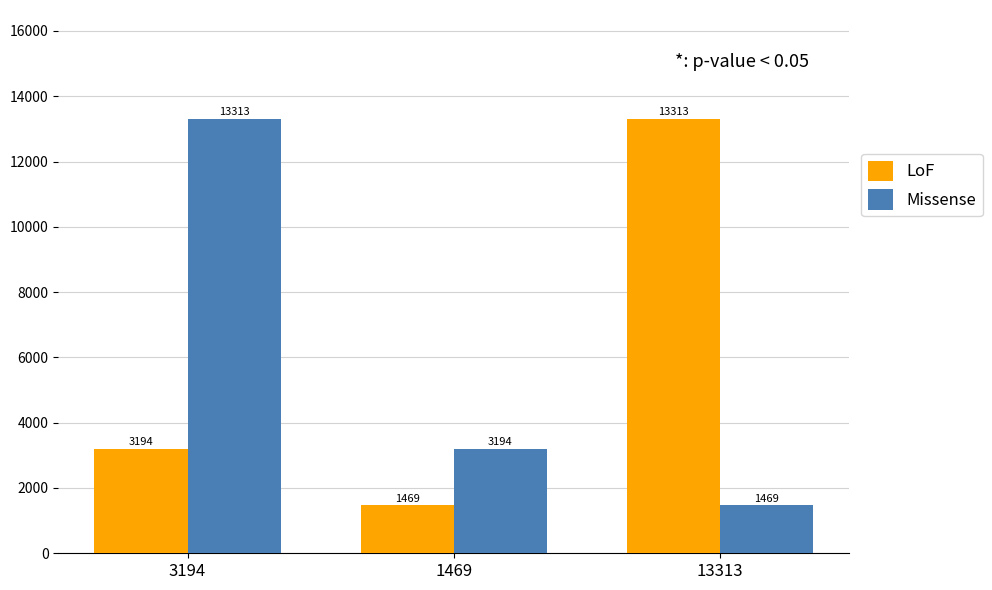

Read the Missense value at 13313, to the nearest 100.

1500